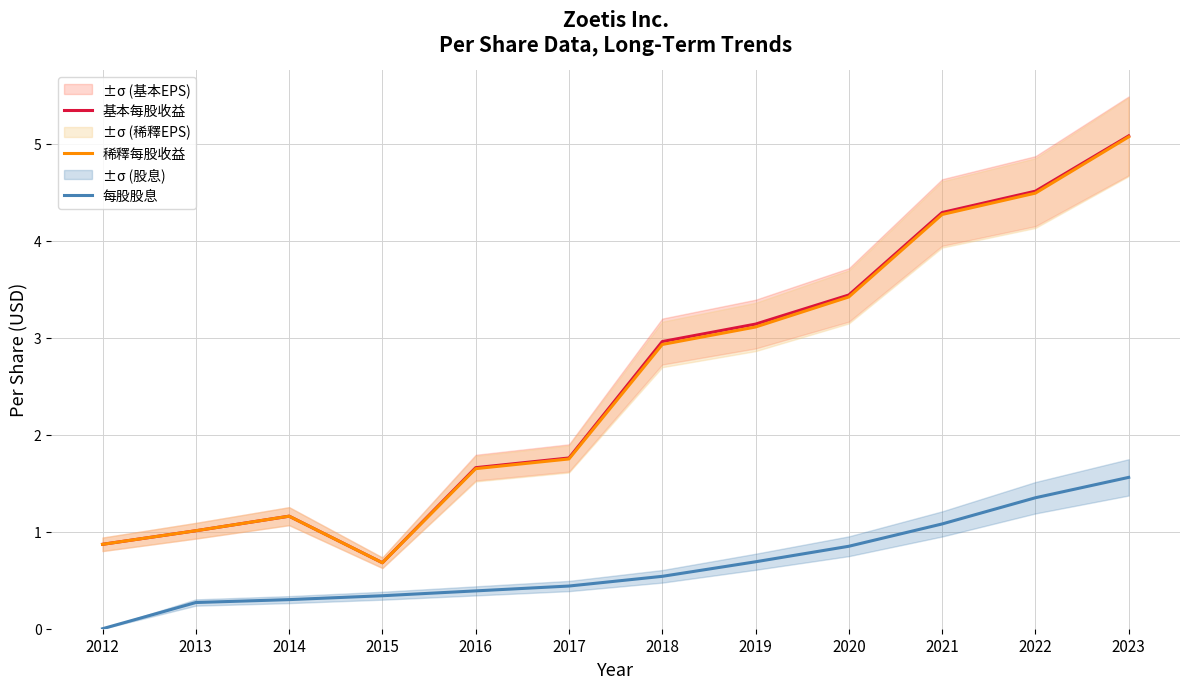

How many lines are shown in the chart?

3